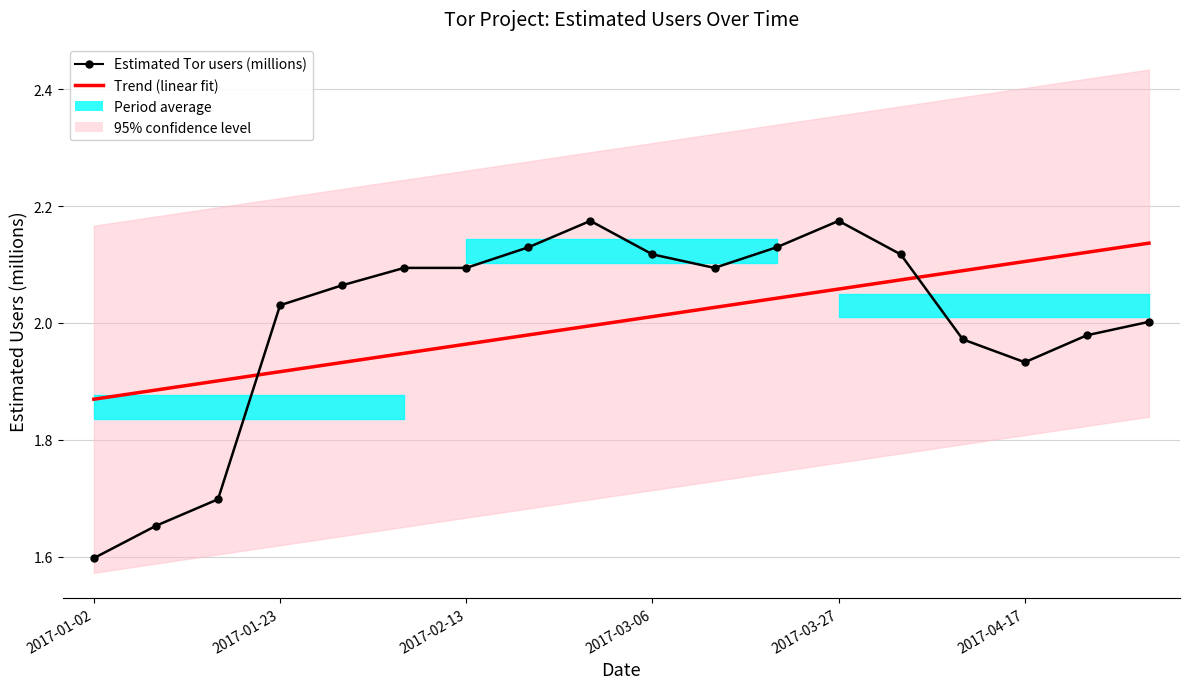

How many values in the Trend (linear fit) series exceed 2?

9